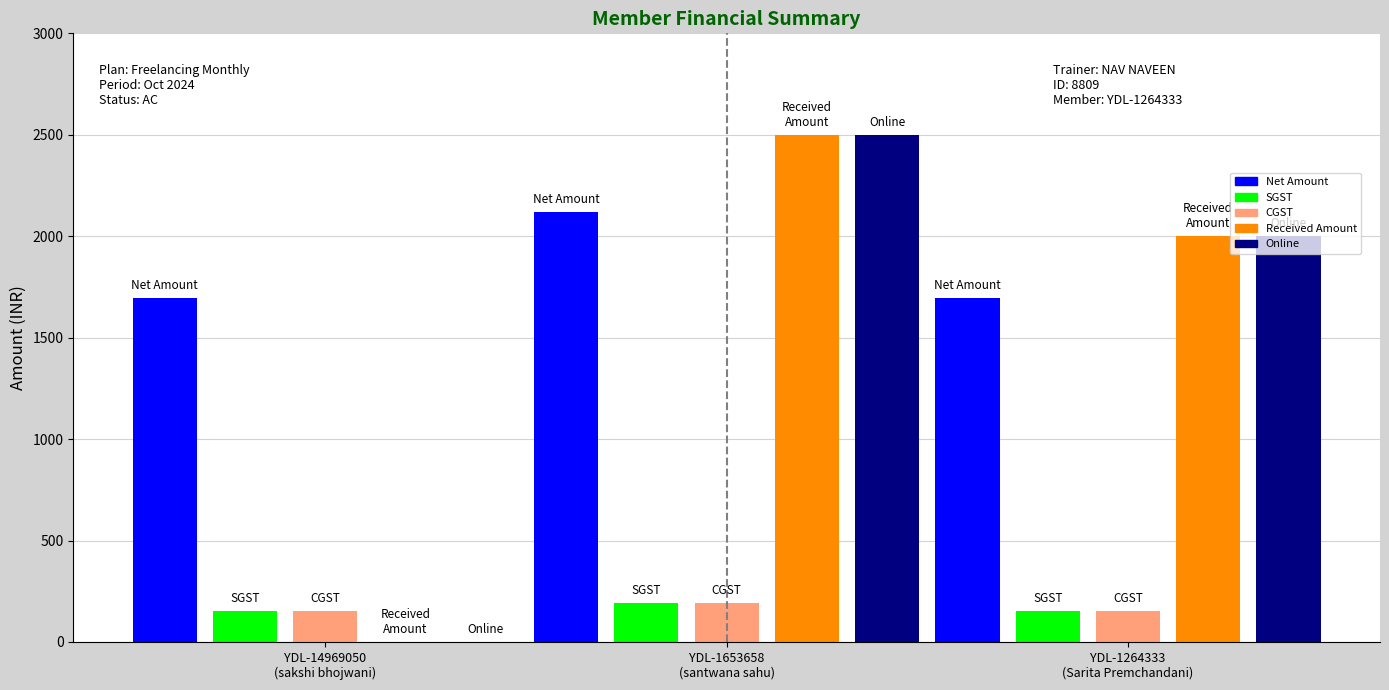

Which series has the largest total across all categories?

Net Amount